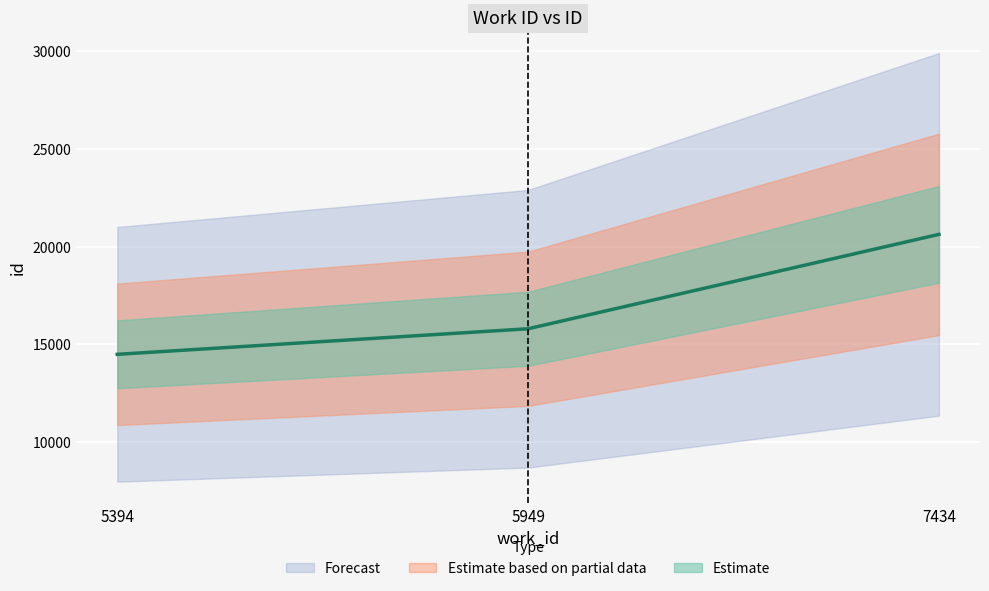

List the labels in order of value, largest first.

7434, 5949, 5394